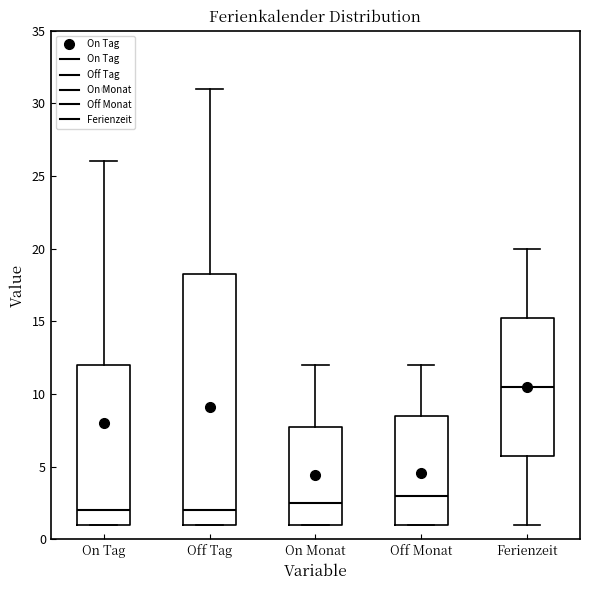

Reading left to right, transcribe this box plot: for each box, give where its median line is, the range the box spans, and where its two whiskers end, as read against the y-axis. The values are not printed on the chart, so give them approximately, as read against the axis.

On Tag: median 2.0, box 1.0 to 12.0, whiskers 1.0 to 26.0
Off Tag: median 2.0, box 1.0 to 18.5, whiskers 1.0 to 31.0
On Monat: median 2.5, box 1.0 to 8.0, whiskers 1.0 to 12.0
Off Monat: median 3.0, box 1.0 to 8.5, whiskers 1.0 to 12.0
Ferienzeit: median 10.5, box 6.0 to 15.5, whiskers 1.0 to 20.0